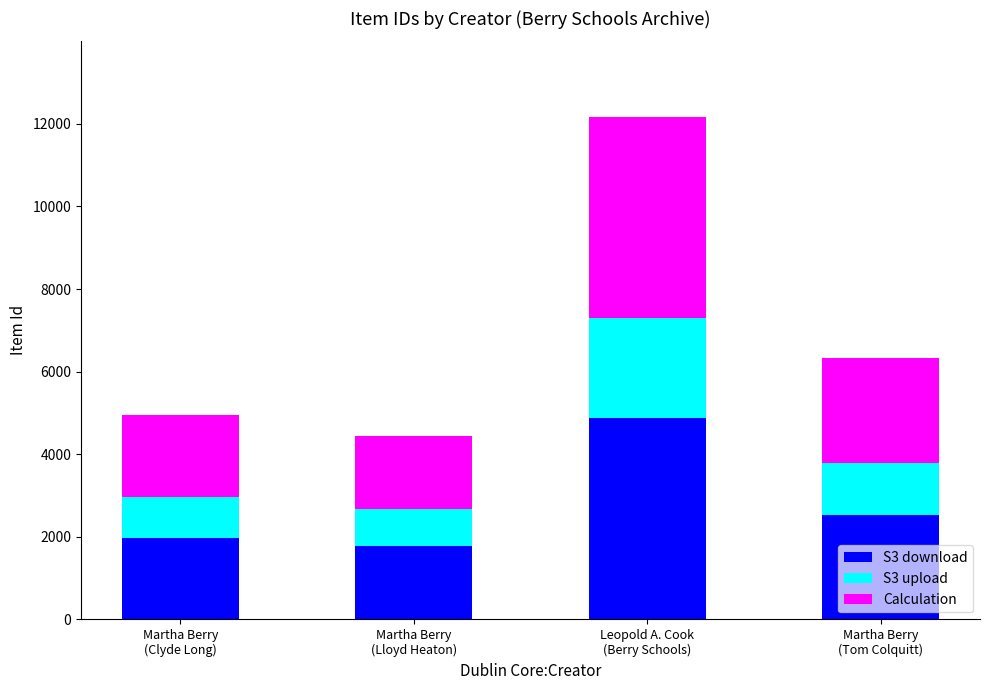

What is the difference between the maximum and second lowest values in the S3 download series?

2888